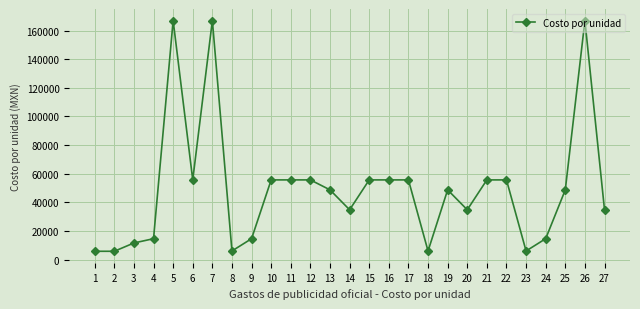

What is the maximum value shown in the chart?

167040